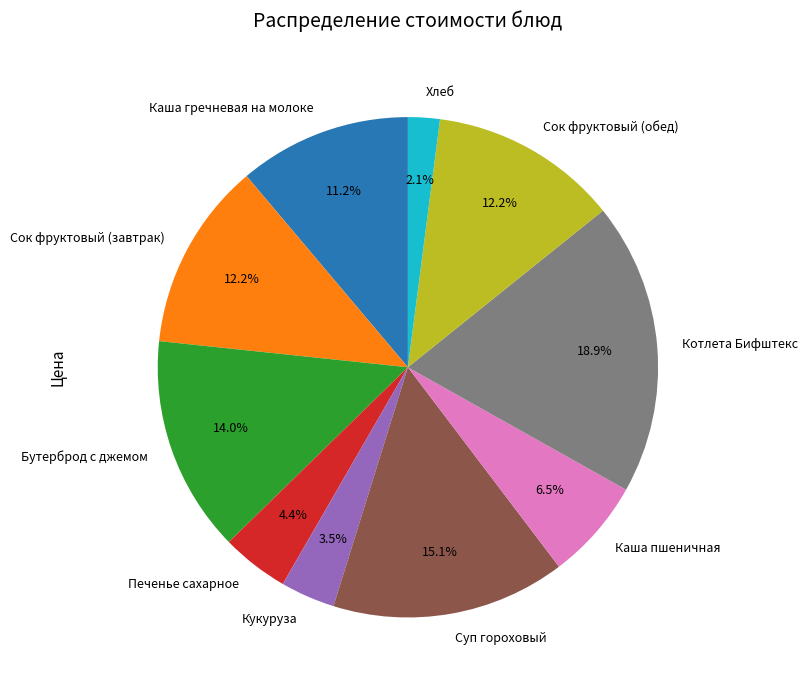

To the nearest percent, what portion does Хлеб represent?

2%